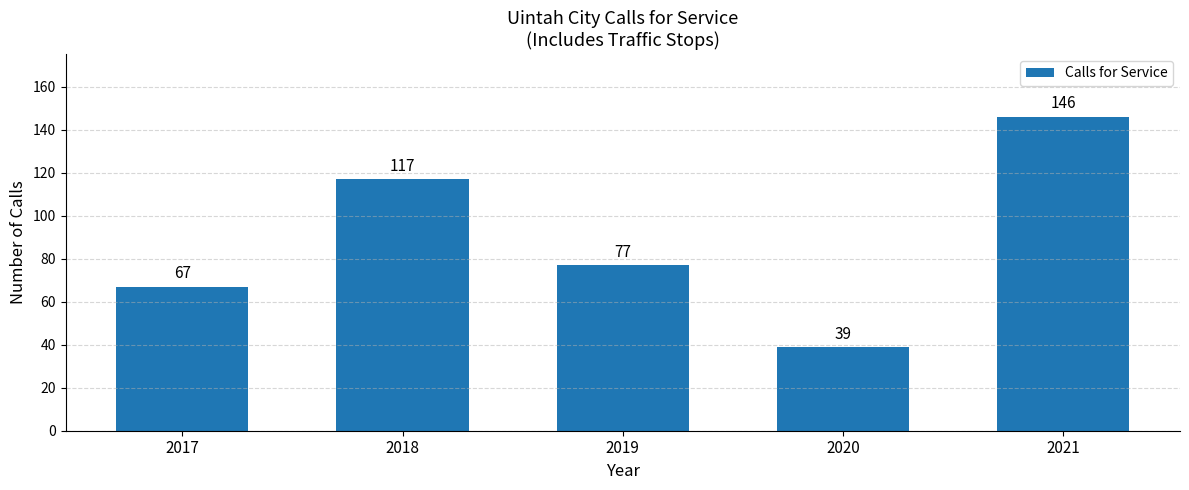

What is the sum of the values at 2019 and 2017?

144